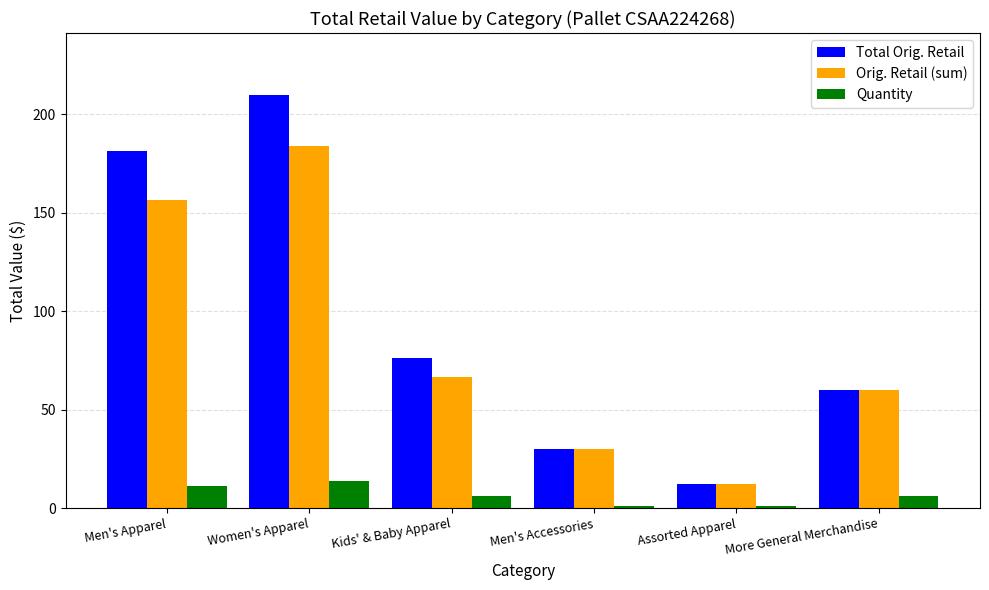

Is it true that Orig. Retail (sum) equals 30.0 at Men's Accessories?

True